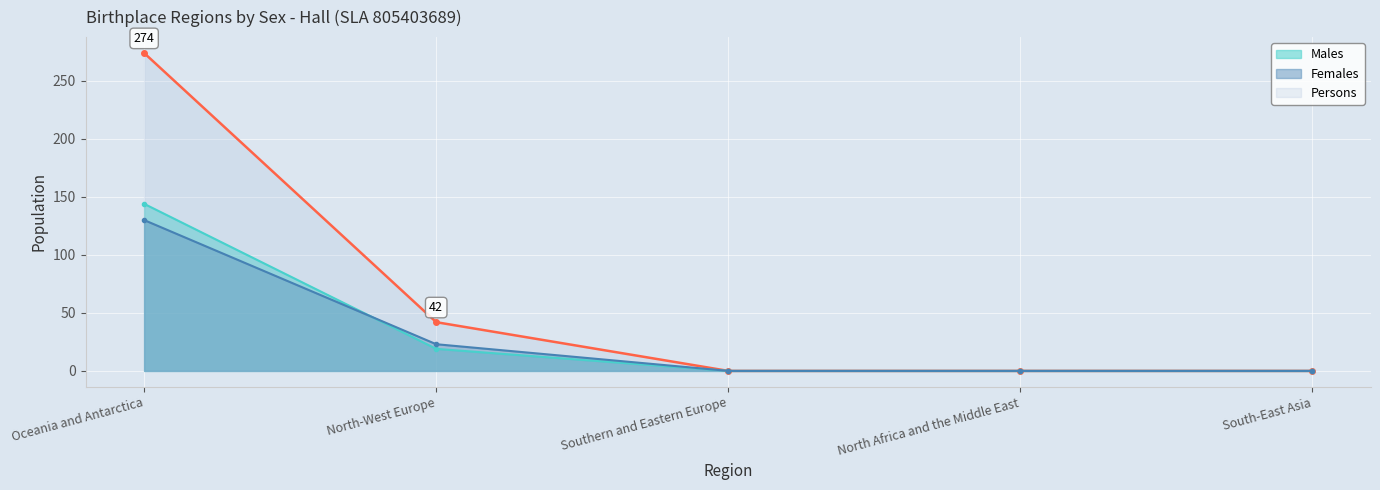

Where is Males (line) nearest to the value 72?

North-West Europe